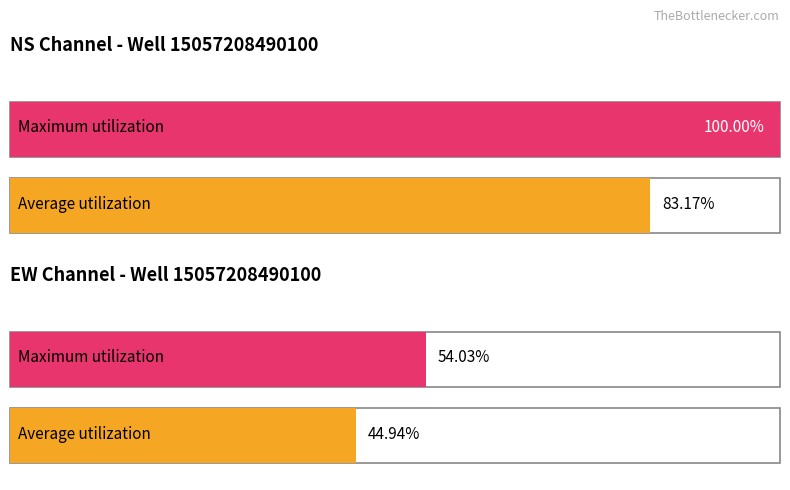

Reading left to right, list all the values displayed in this chart.

Average utilization: NS=83.2	EW=44.9
Maximum utilization: NS=100.0	EW=54.0